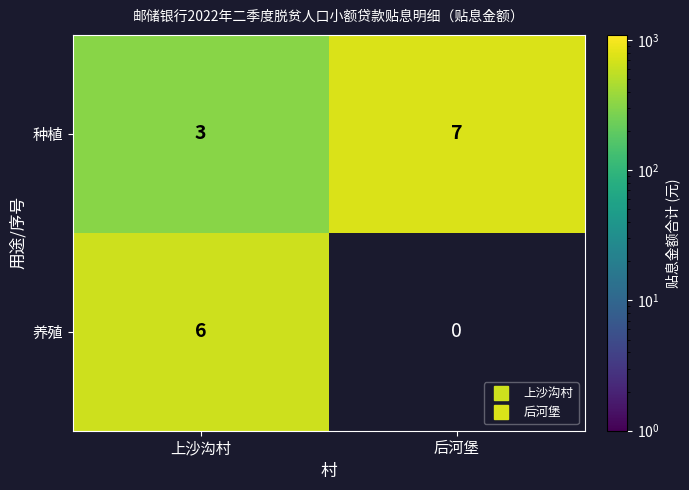

At which label is 种植 closest to 5?

上沙沟村